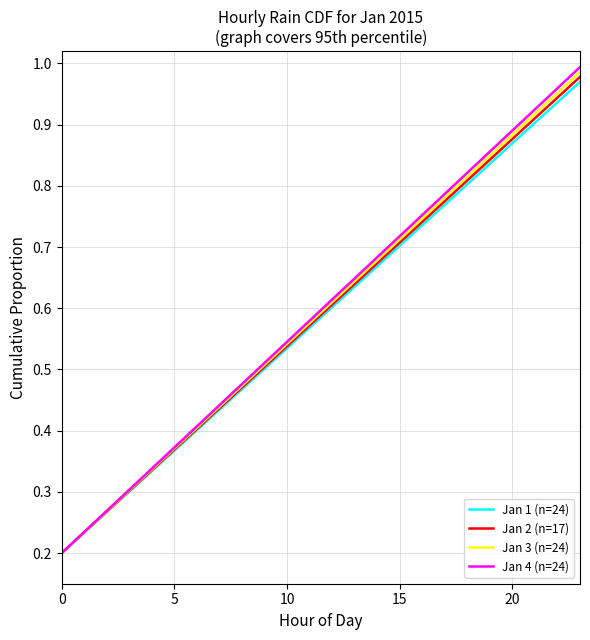

Which series has the widest spread of values?

Jan 4 (n=24)